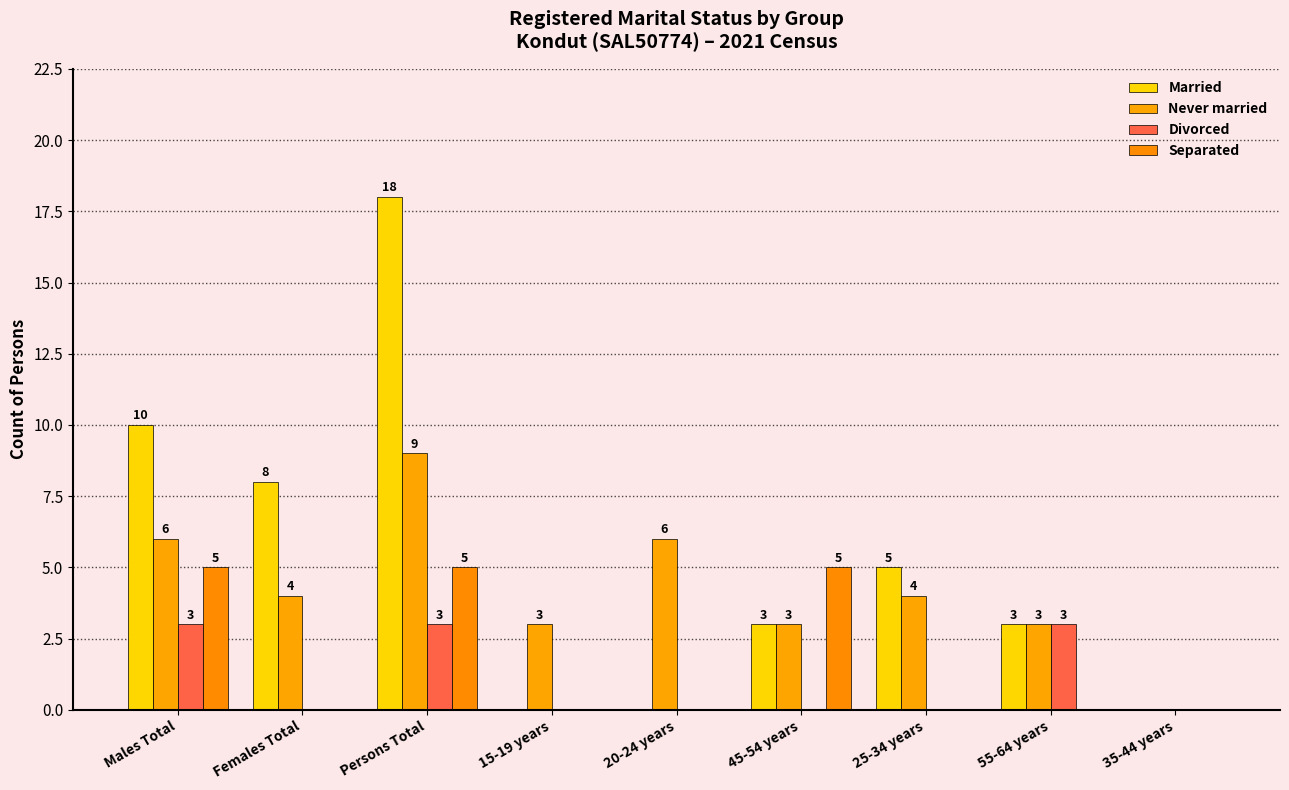

How many groups of bars are there?

9